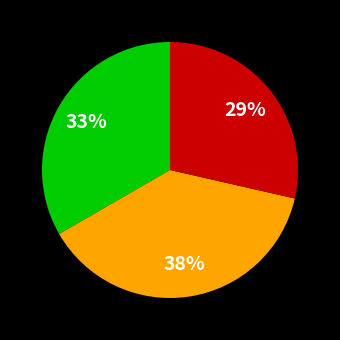

To the nearest percent, what is the average slice percentage?

33%